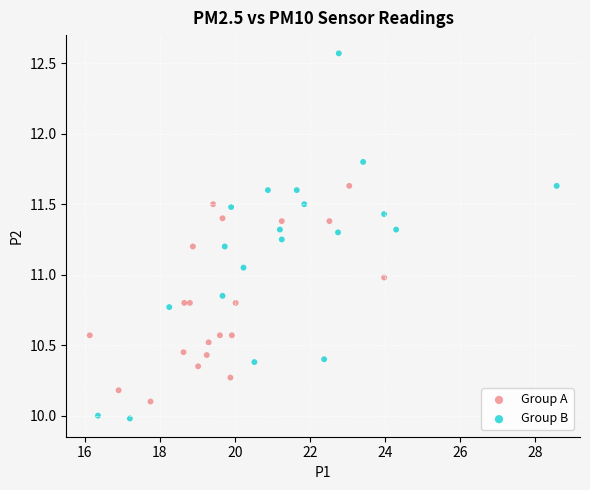

What are all the series names shown in the legend?

Group A, Group B